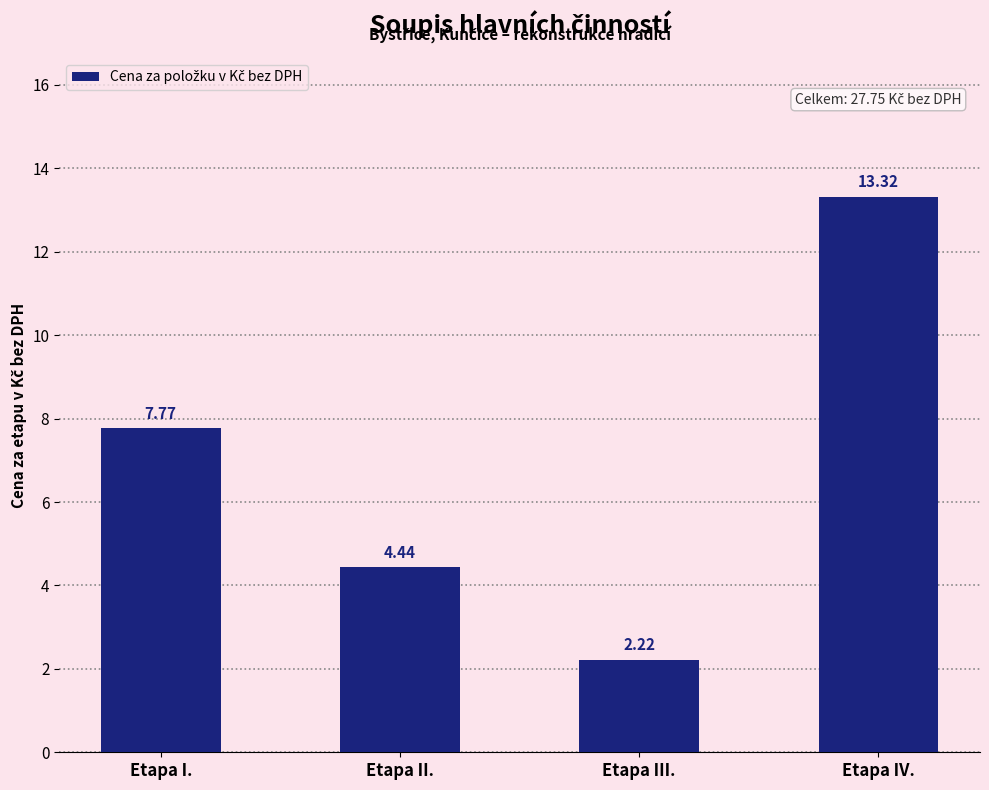

What is the difference between the values at Etapa IV. and Etapa III.?

11.1